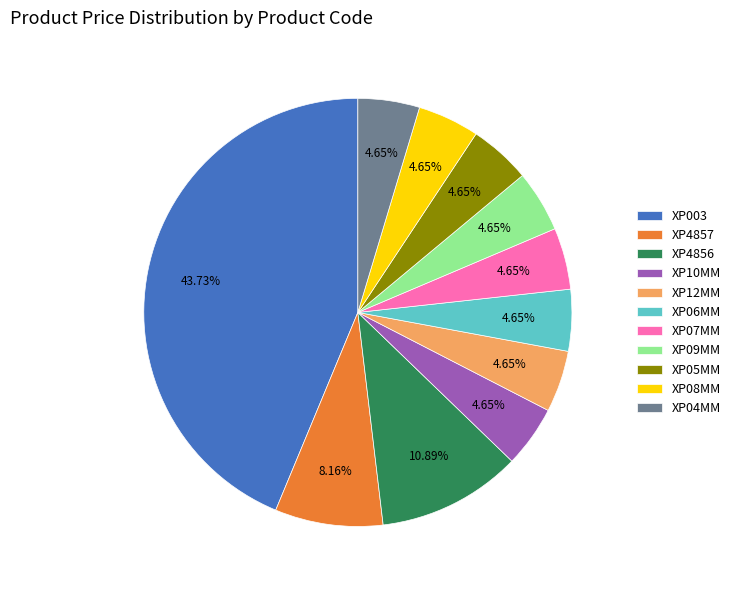

Which has a higher value, XP06MM or XP4856?

XP4856